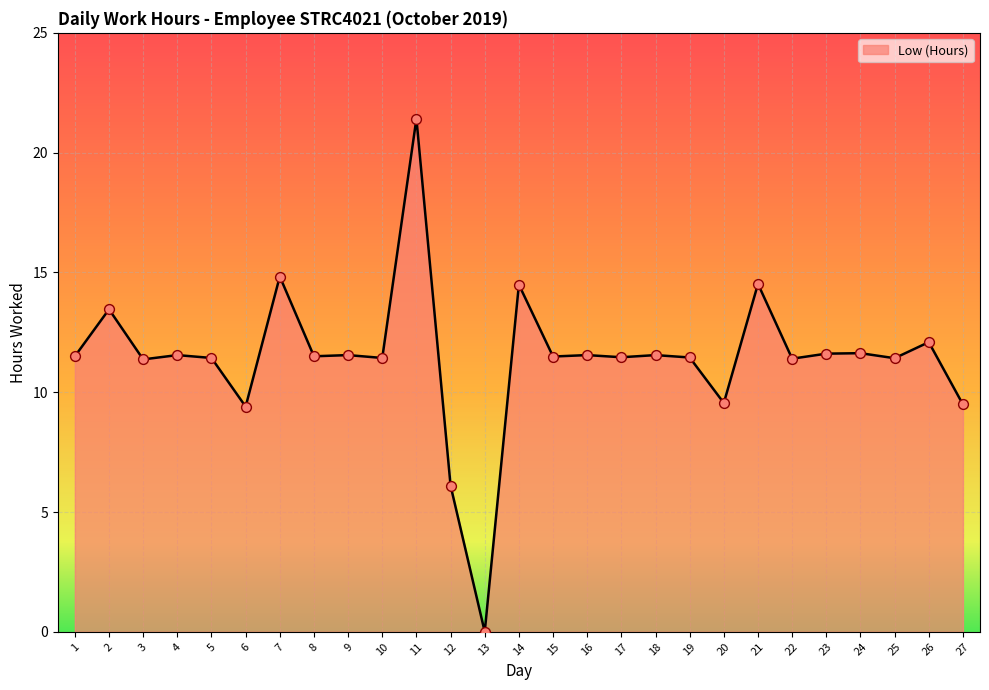

Between 14 and 23, which is larger?

14